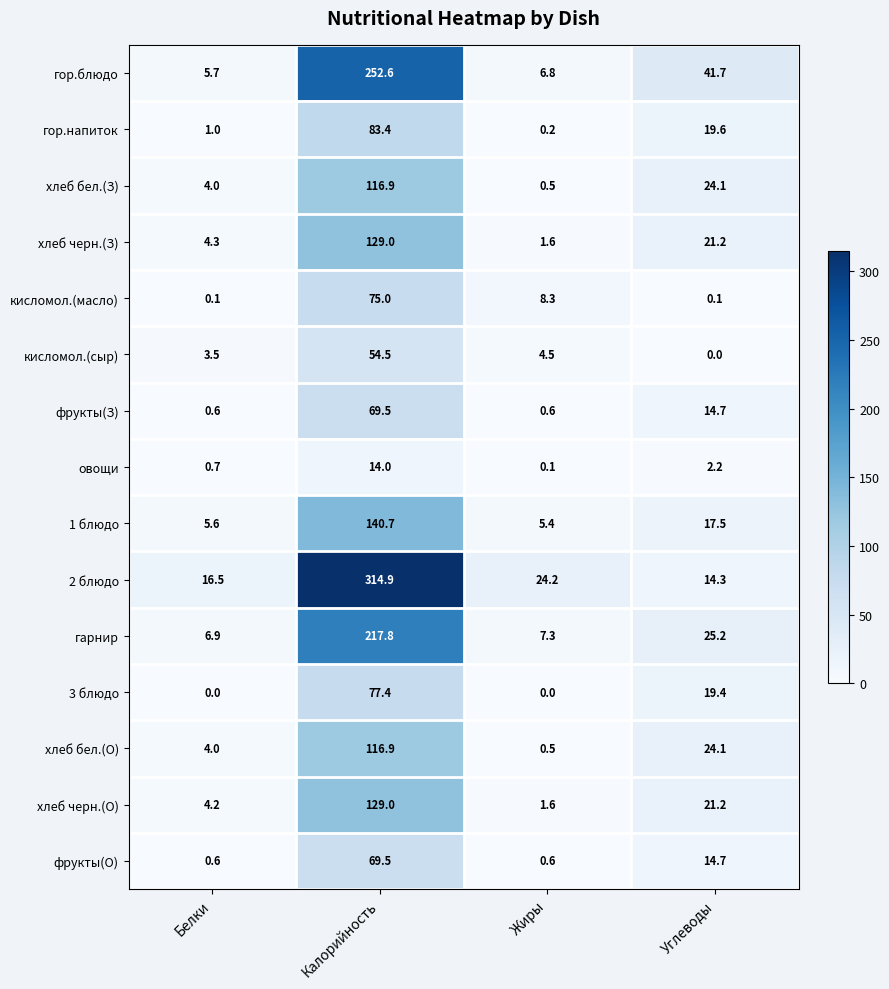

Rank the categories by хлеб черн.(З) value from lowest to highest.

Жиры, Белки, Углеводы, Калорийность